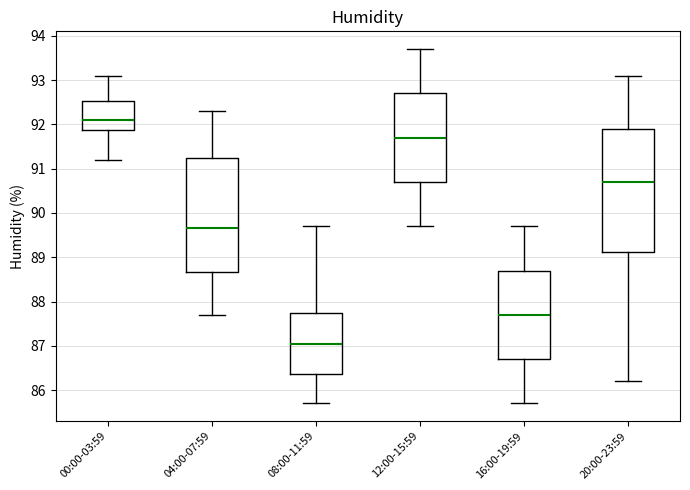

Where does the median line of the box for 04:00-07:59 sit on the y-axis? The values are not printed on the chart, so give them approximately, as read against the axis.

89.7